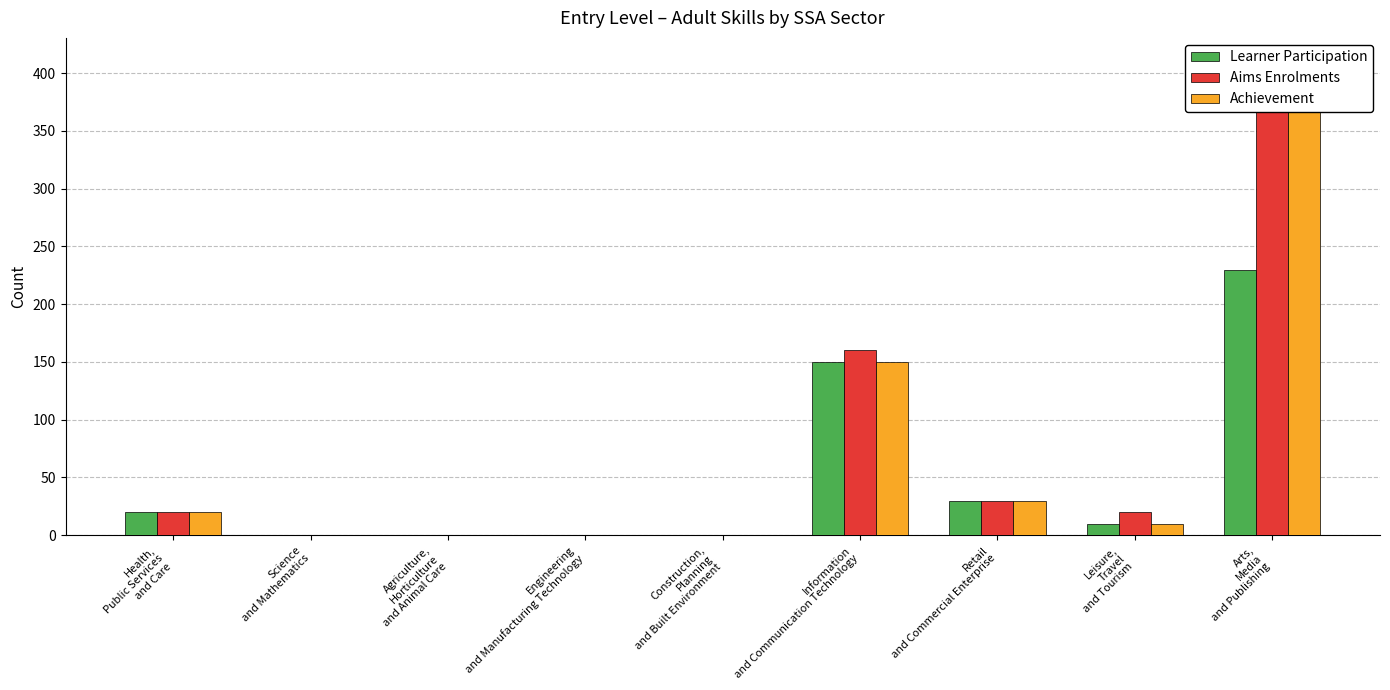

How many data points in Achievement are less than 10?

4